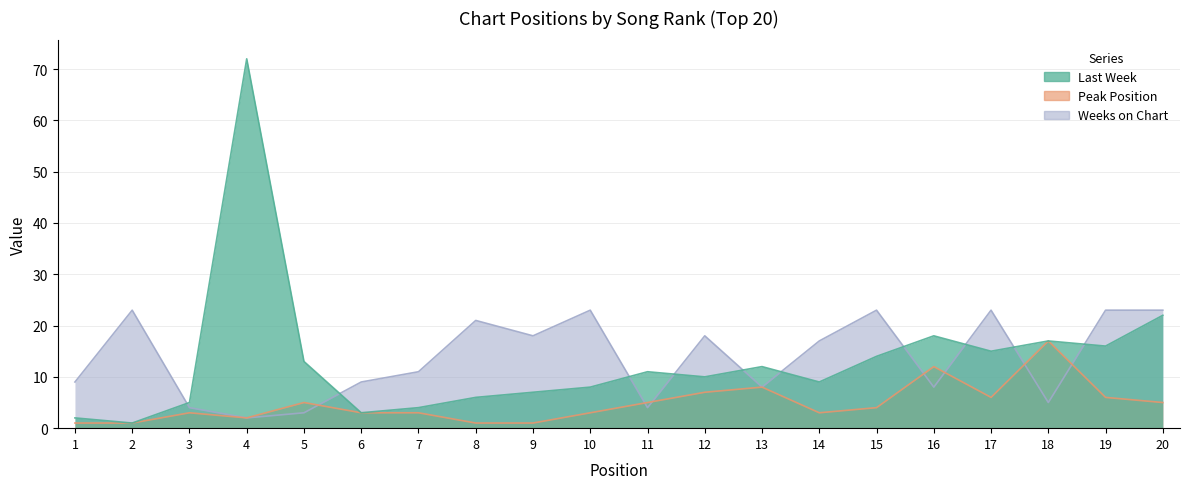

Which series has the largest range (max minus min)?

Last Week